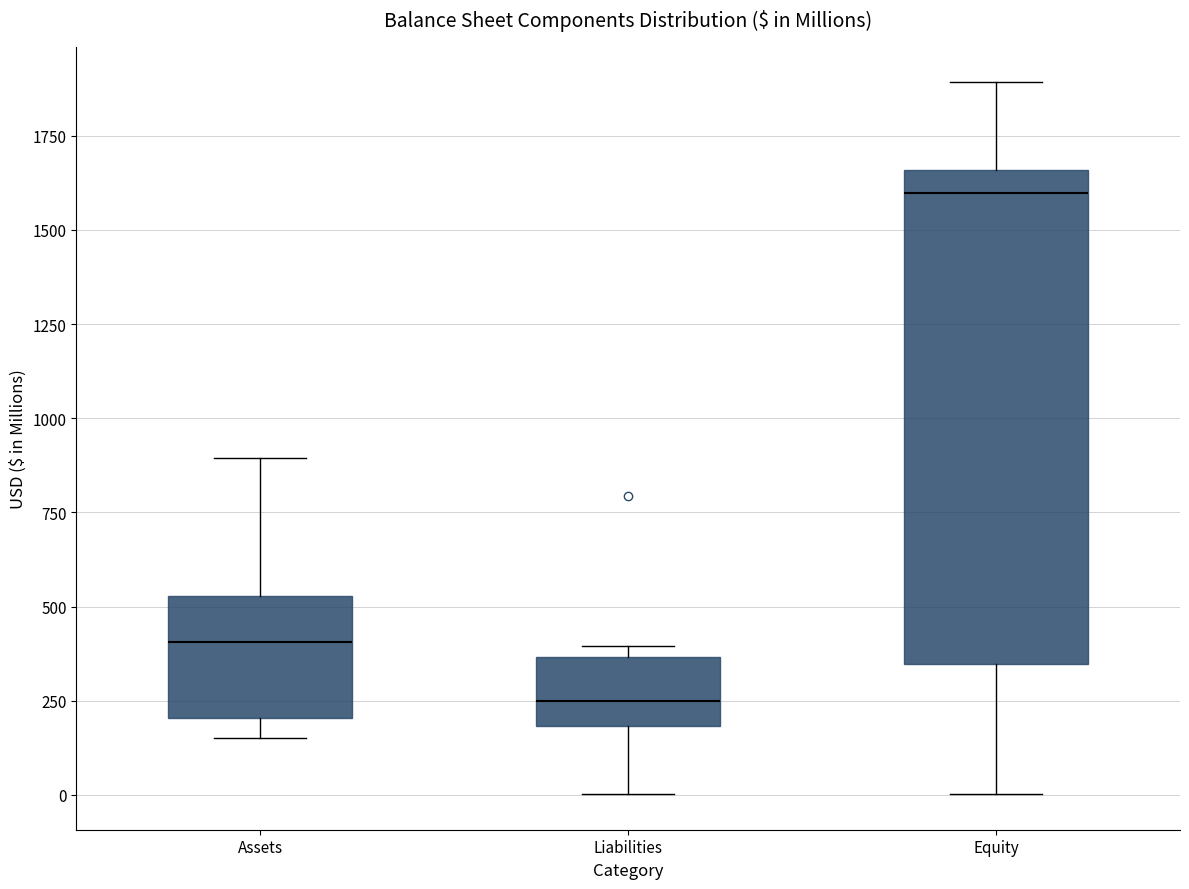

Which box is the tallest, from its lower edge to its upper edge?

Equity